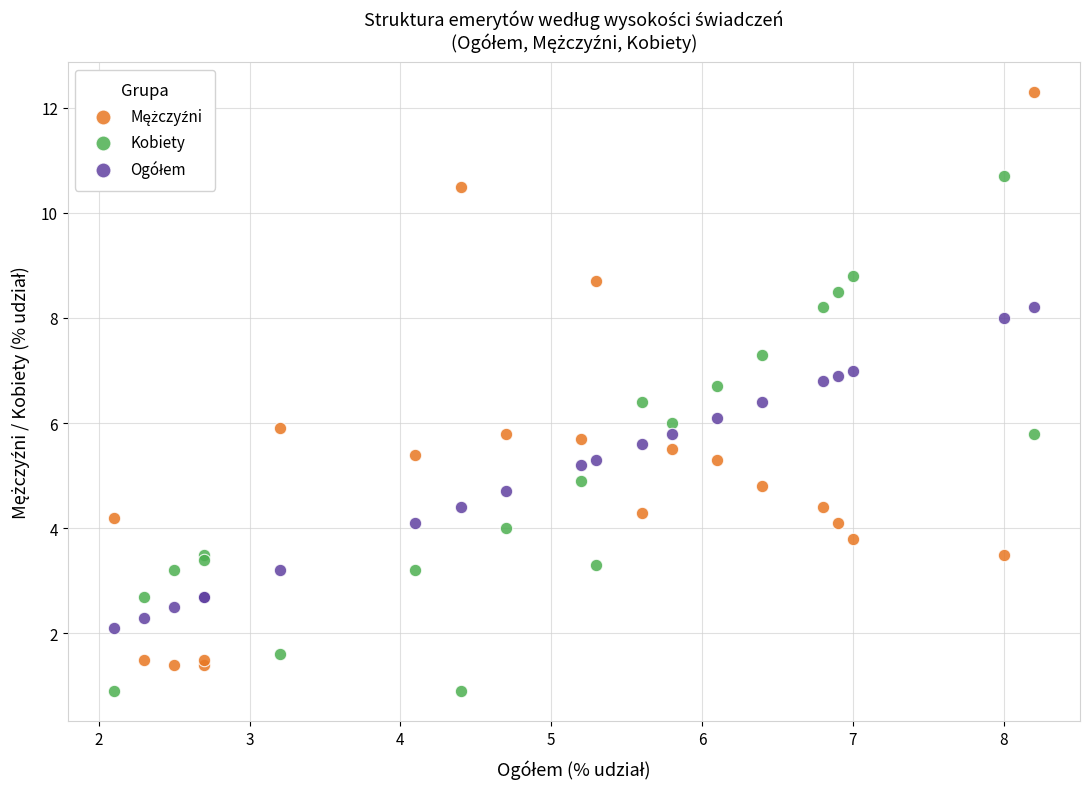

What is the X range (max minus min) for the scatter plot?

6.1